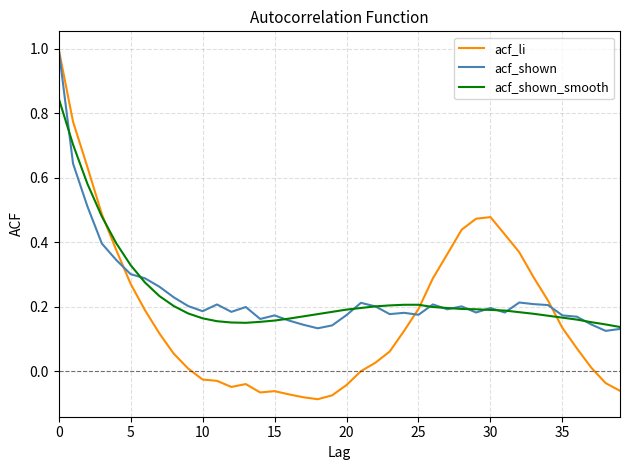

Which series has the largest range (max minus min)?

acf_li